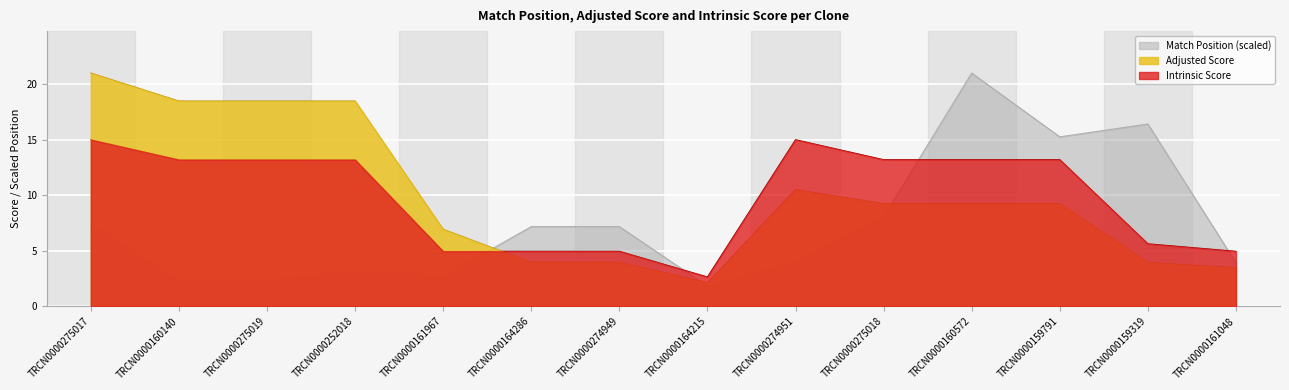

How many data points in Intrinsic Score are above 13?

8